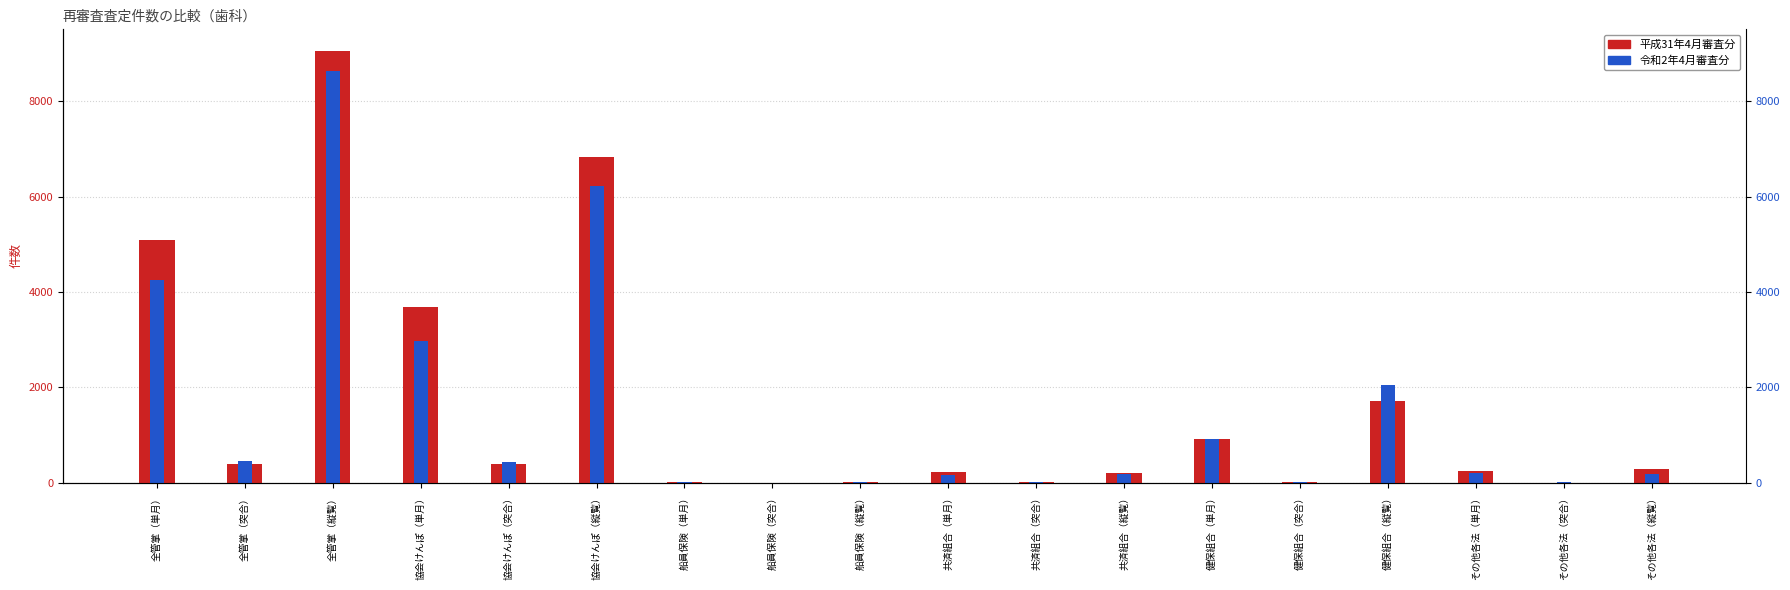

What is the label of the 2nd bar from the left?

全管掌（突合）